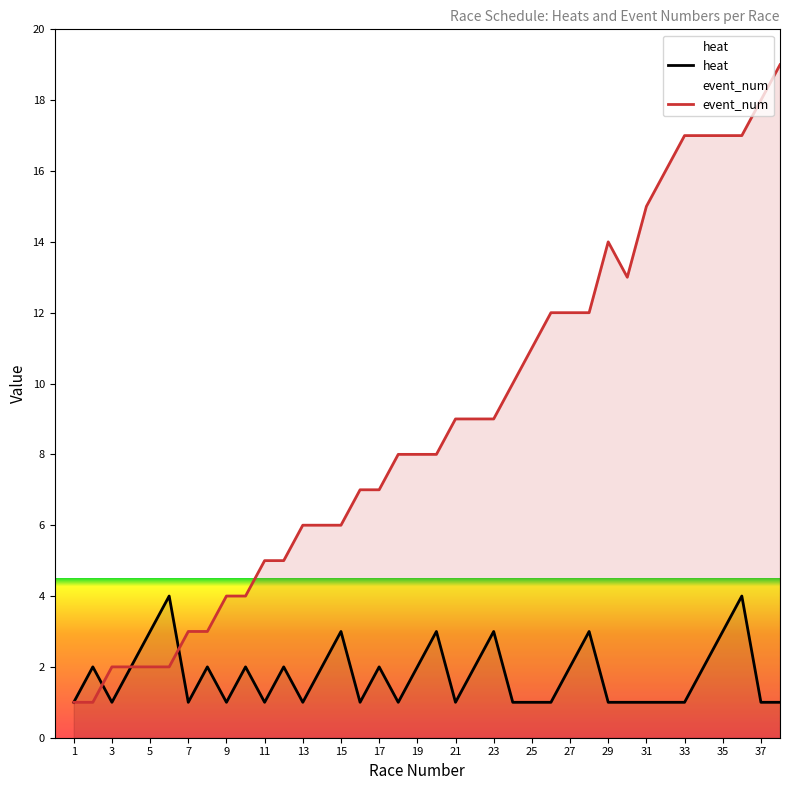

Which series has the largest total across all categories?

event_num